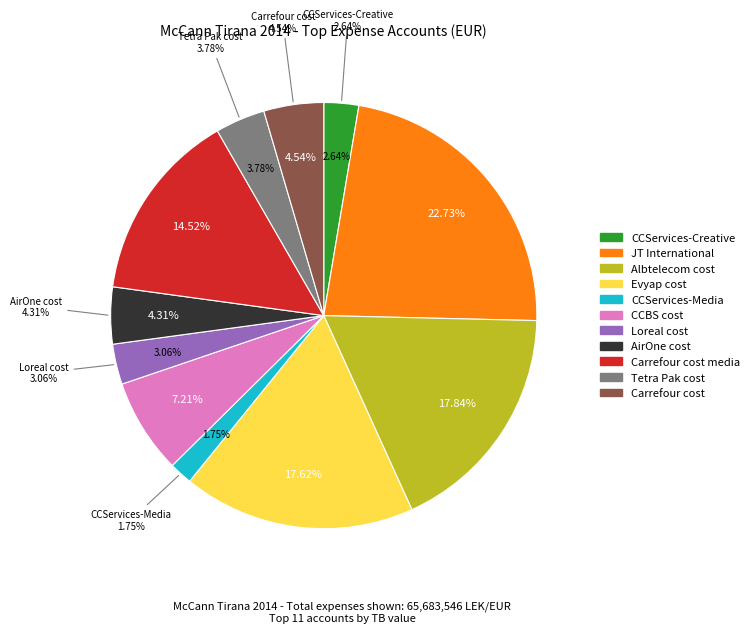

Which category has the biggest portion of the pie?

JT International